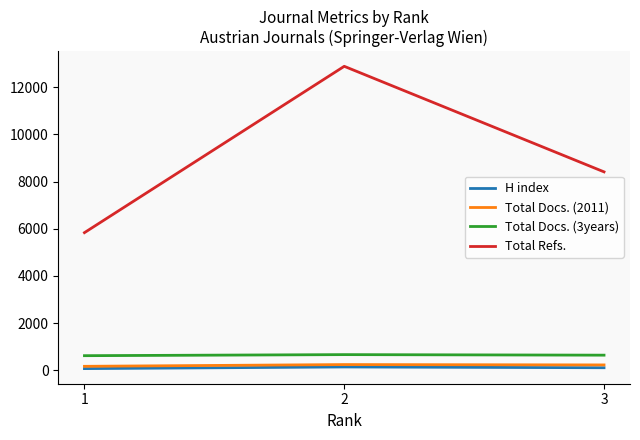

At which label does Total Docs. (2011) first exceed 227?

2